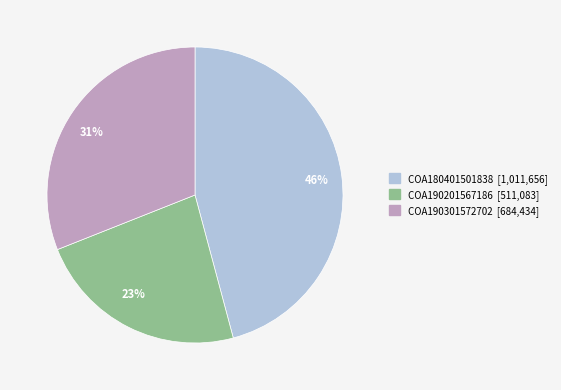

How many segments does this pie chart have?

3